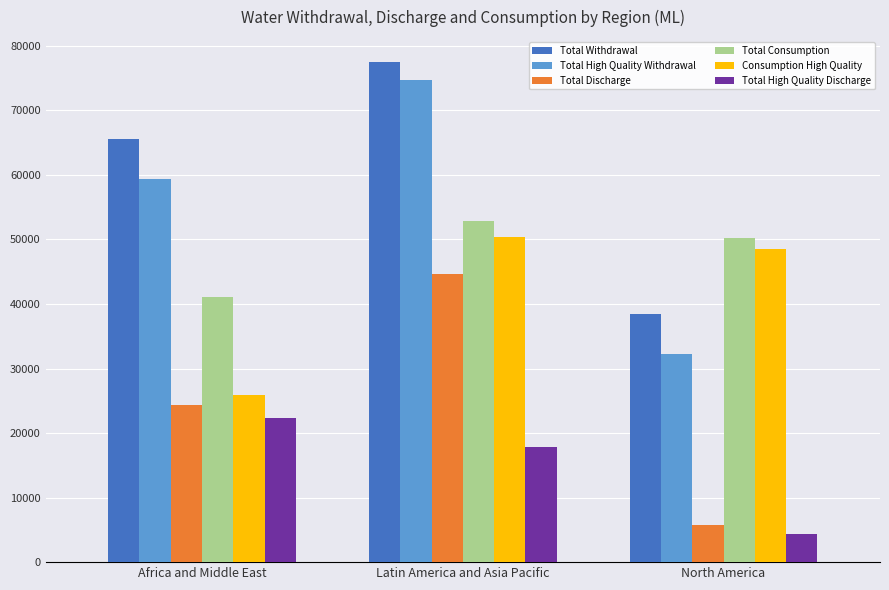

Which series has the largest total across all categories?

Total Withdrawal